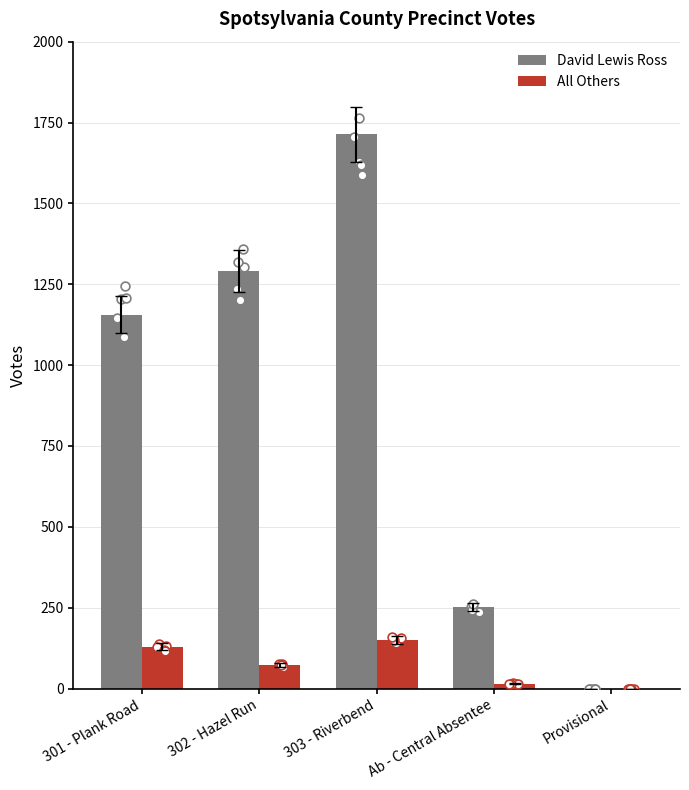

What is the total value across all series at Ab - Central Absentee?

268